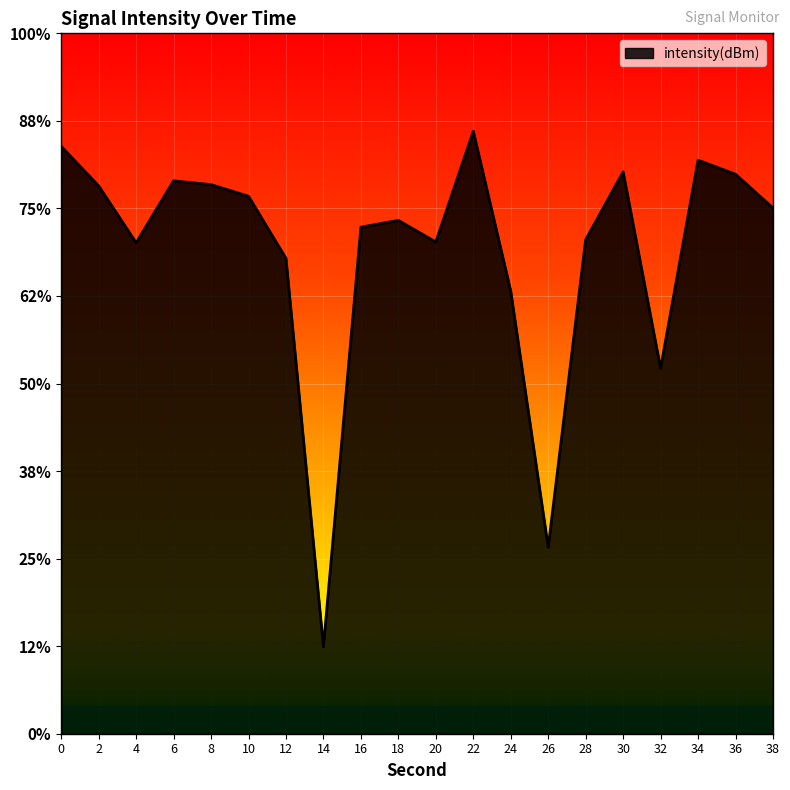

Does the chart display data point markers on the line(s)?

No